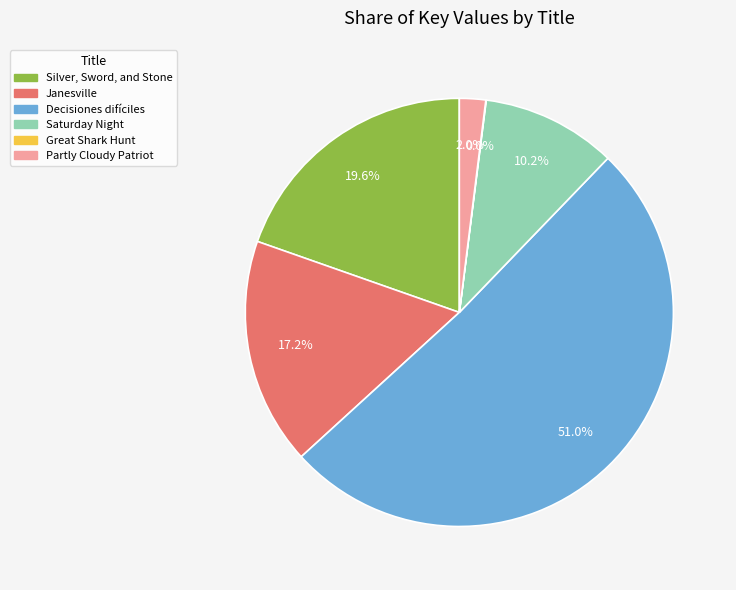

To the nearest percent, what is the difference between the largest and smallest slice percentages?

51%